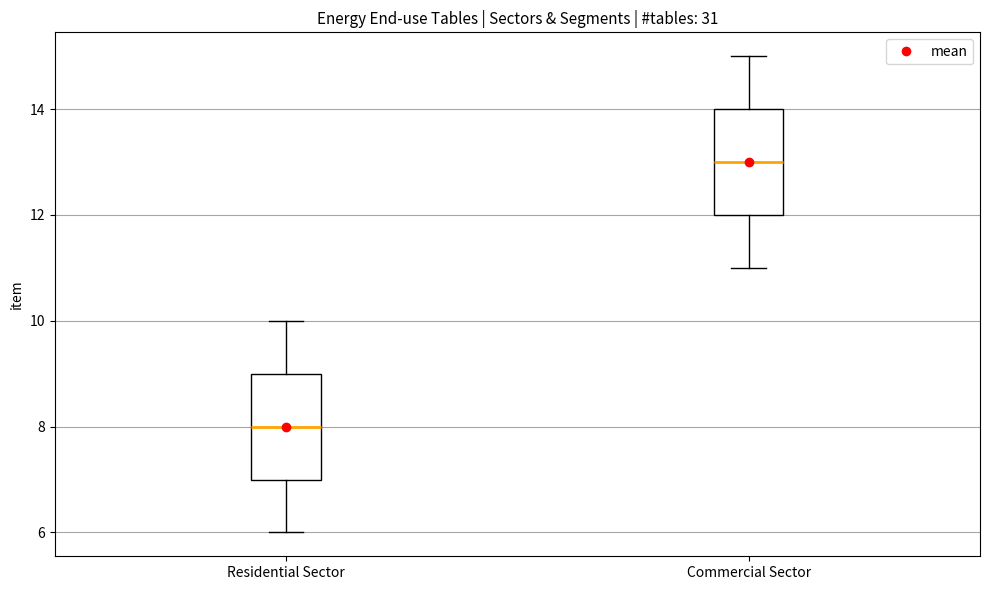

Reading left to right, transcribe this box plot: for each box, give where its median line is, the range the box spans, and where its two whiskers end, as read against the y-axis. The values are not printed on the chart, so give them approximately, as read against the axis.

Residential Sector: median 8, box 7 to 9, whiskers 6 to 10
Commercial Sector: median 13, box 12 to 14, whiskers 11 to 15